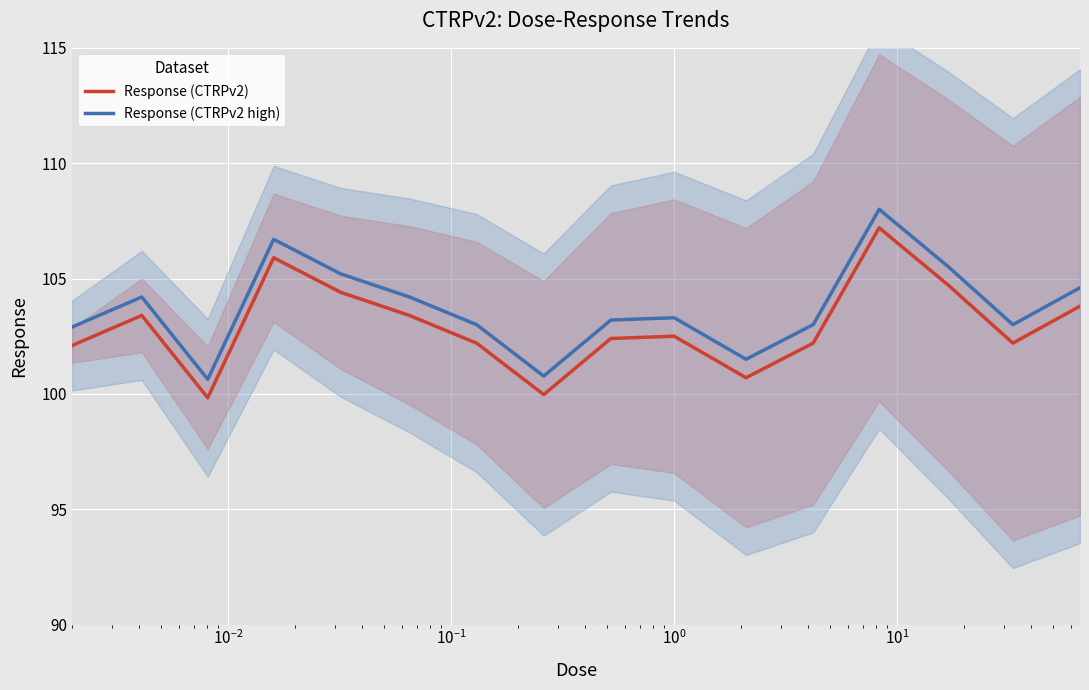

True or false: Response (CTRPv2) and Response (CTRPv2 high) intersect in this chart.

False